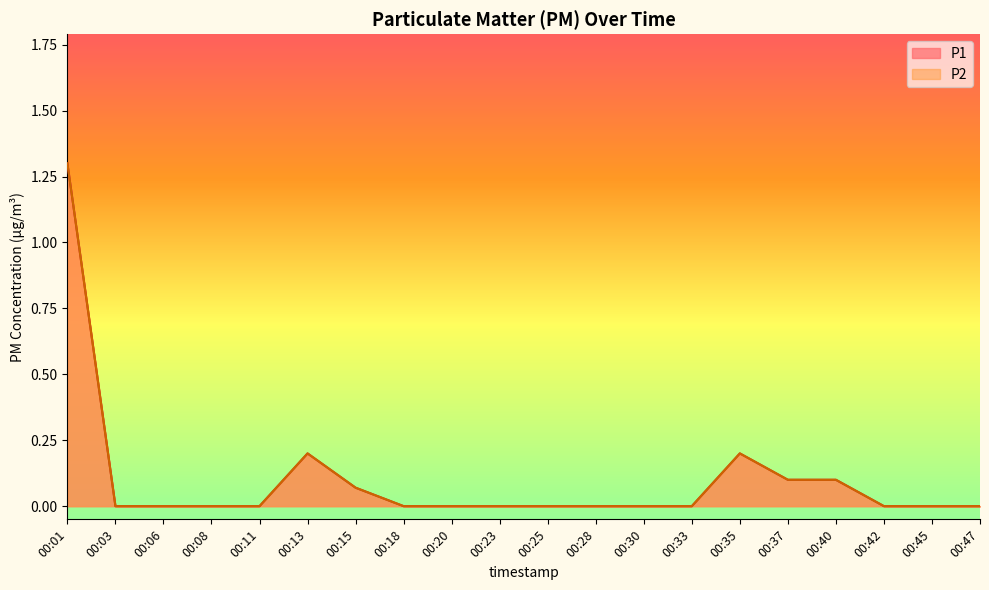

The P1 series shows 0.0 at 00:06. True or false?

True